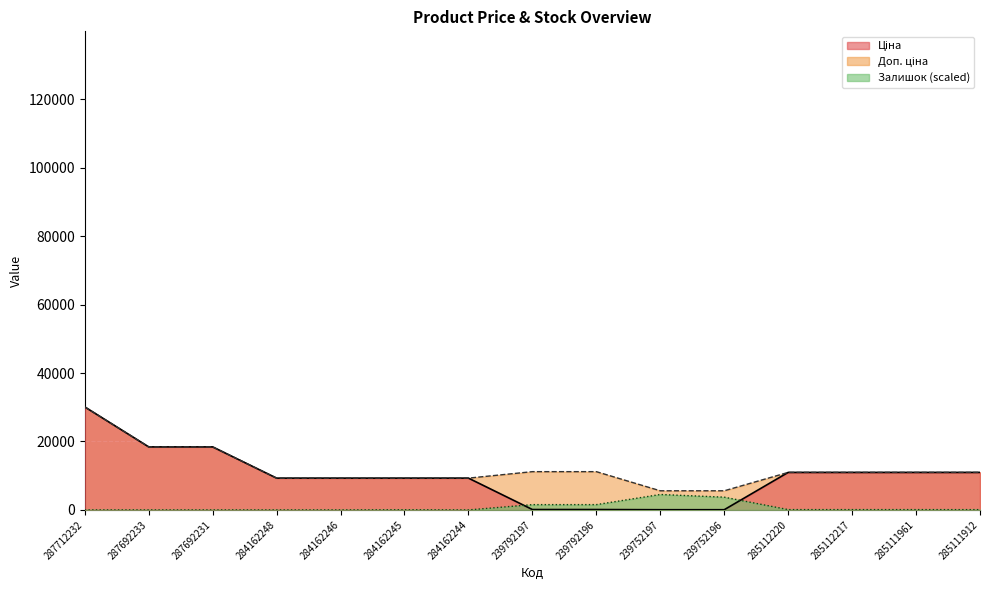

Is the value of Ціна at 239792197 greater than the value of Залишок at 239792196?

No